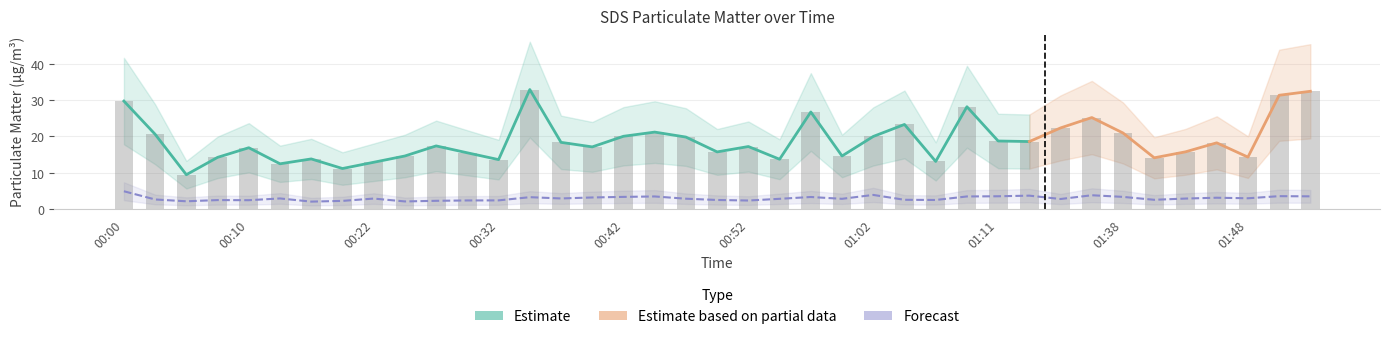

Reading left to right, extract all data points from this chart.

SDS_P1: 29.7	20.6	9.5	14.2	16.9	12.5	13.8	11.2	12.9	14.6	17.4	15.5	13.6	32.9	18.4	17.1	20.1	21.2	19.8	15.8	17.2	13.7	26.7	14.6	20.0	23.3	13.1	28.2	18.8	18.6	22.4	25.2	20.9	14.1	15.8	18.2	14.3	31.3	32.4
SDS_P2: 4.9	2.7	2.2	2.5	2.5	3.0	2.1	2.3	2.9	2.1	2.3	2.4	2.4	3.3	3.0	3.2	3.4	3.5	2.9	2.5	2.4	2.9	3.4	2.9	3.9	2.6	2.5	3.5	3.5	3.7	2.8	3.8	3.4	2.6	2.9	3.1	3.0	3.6	3.5